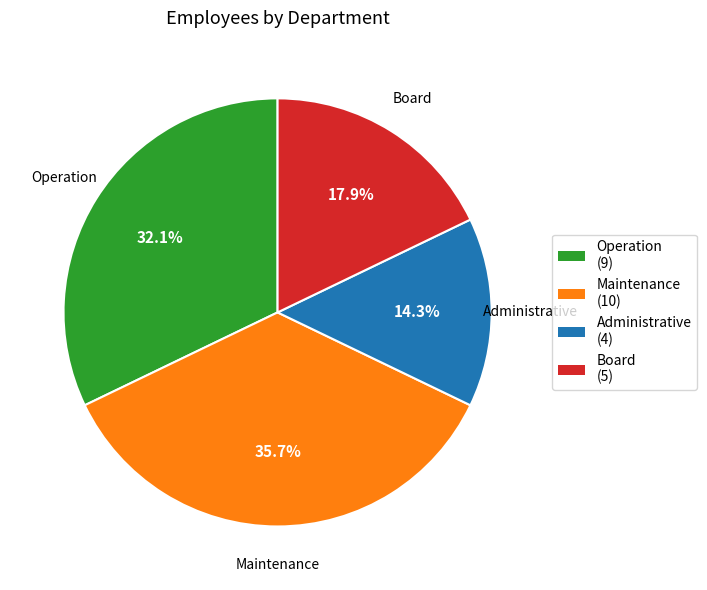

Combined, do Operation and Administrative account for over 50%?

No